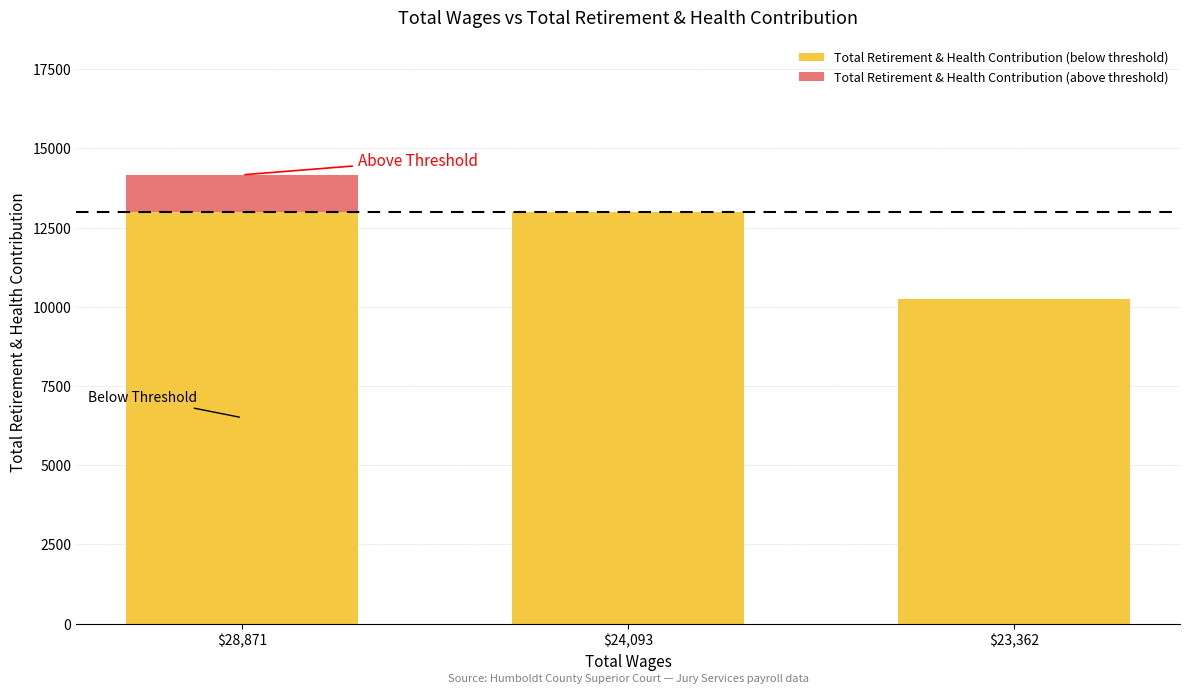

At which category is the sum across all series the highest?

$28,871